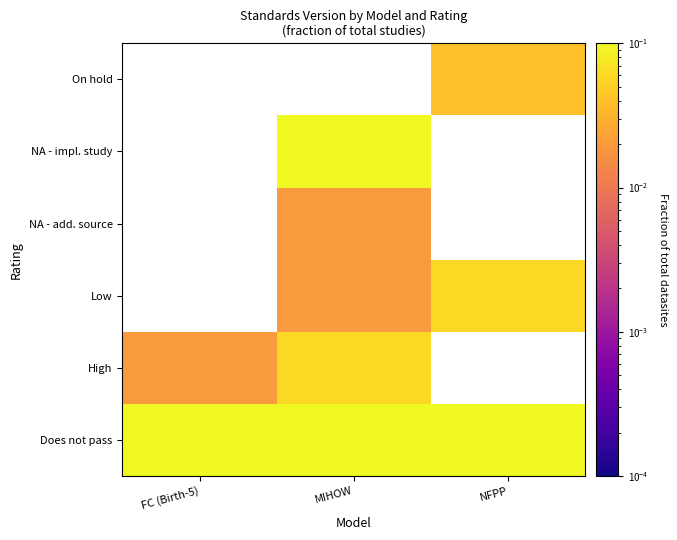

What is the maximum value shown in the chart?

0.3